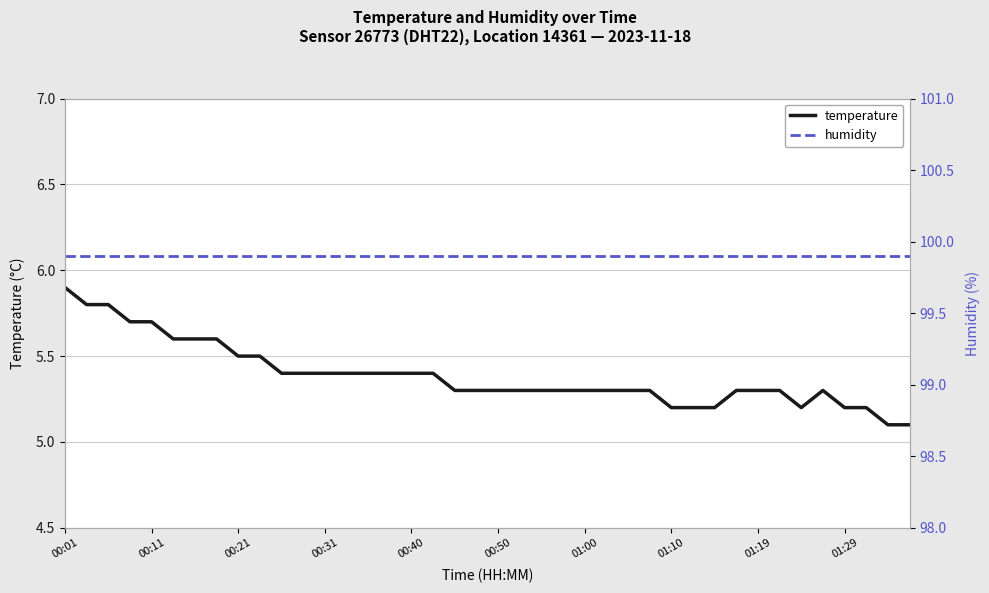

At which label does temperature reach its peak?

00:01